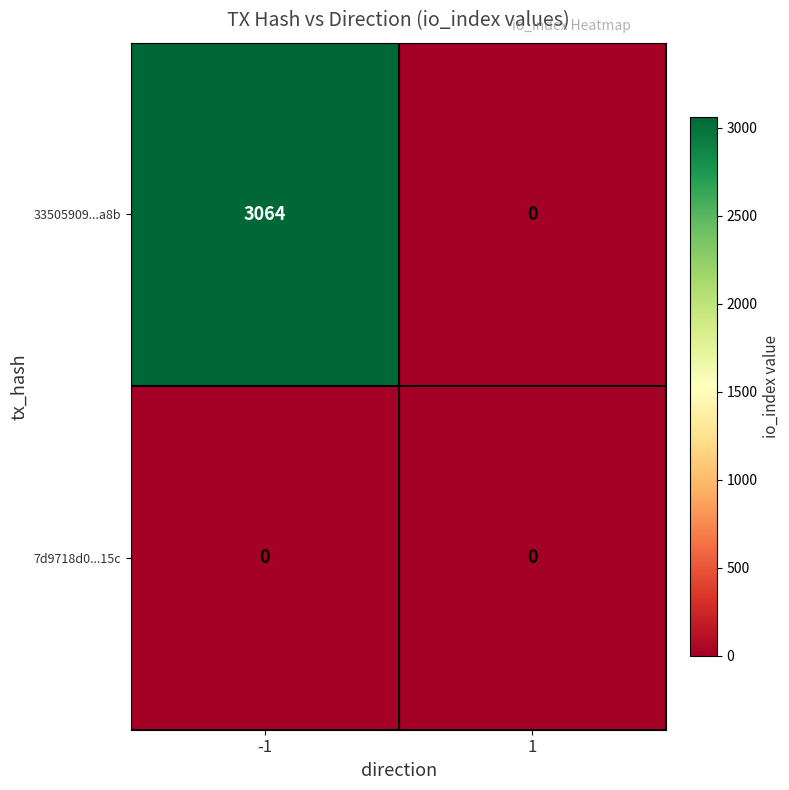

At which category is the sum across all series the highest?

-1